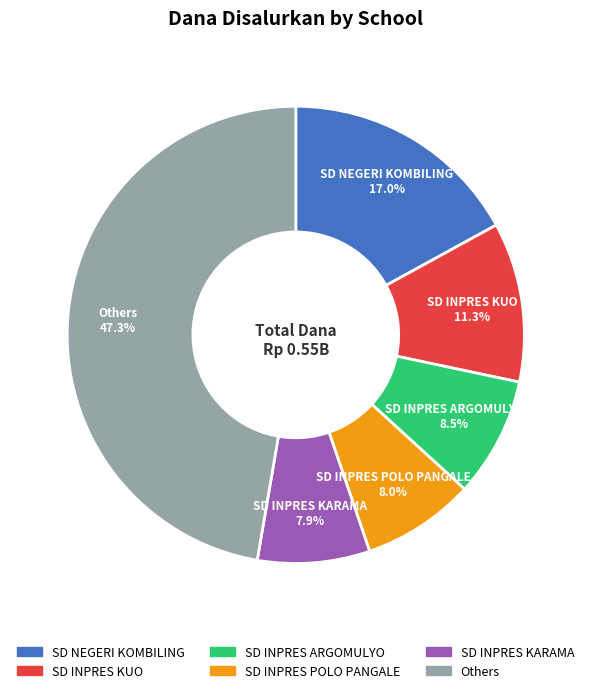

Is there a majority slice in this chart?

No